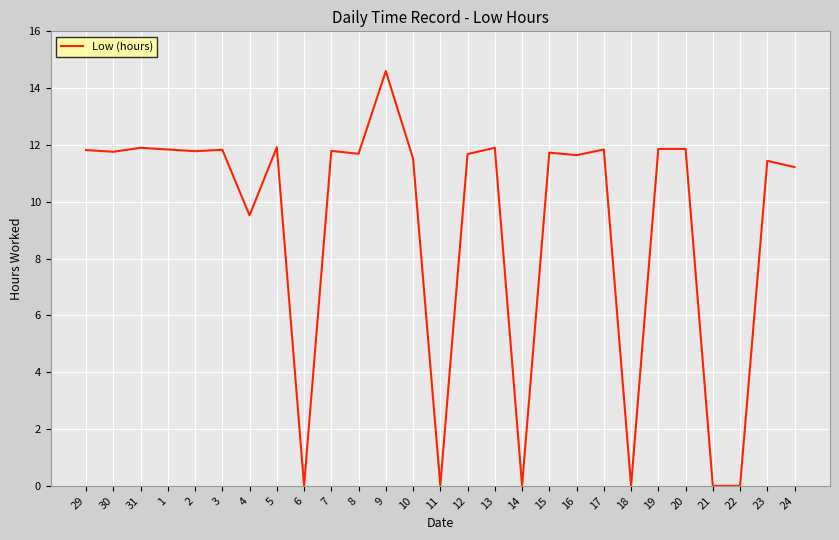

Where does the data first go above 11?

29